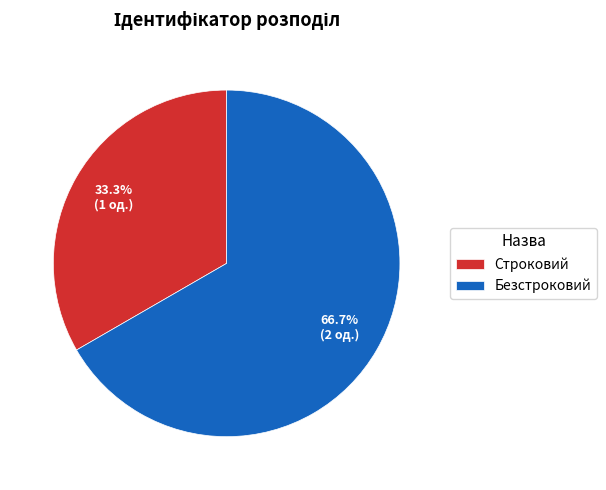

Is the sum of Строковий and Безстроковий greater than half?

Yes